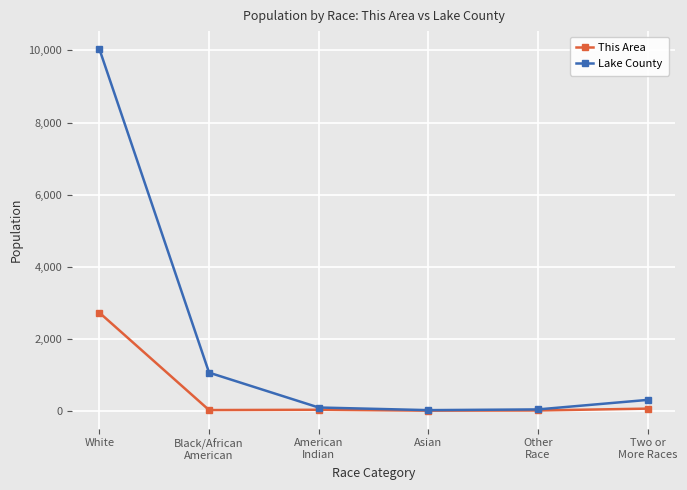

Which series has the largest range (max minus min)?

Lake County